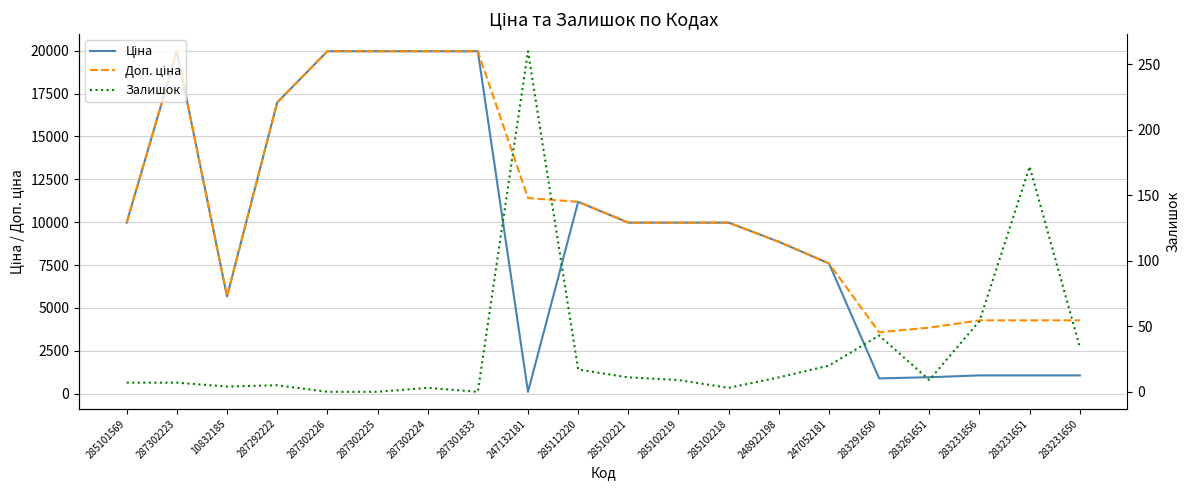

Which series has the largest total across all categories?

Доп. ціна